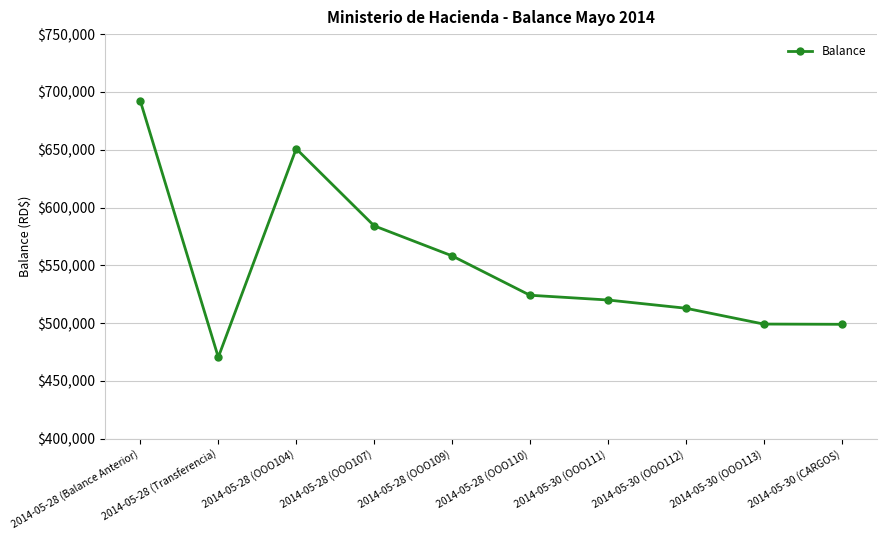

What is the change in value from 2014-05-28 (OOO110) to 2014-05-30 (CARGOS)?

-25146.7